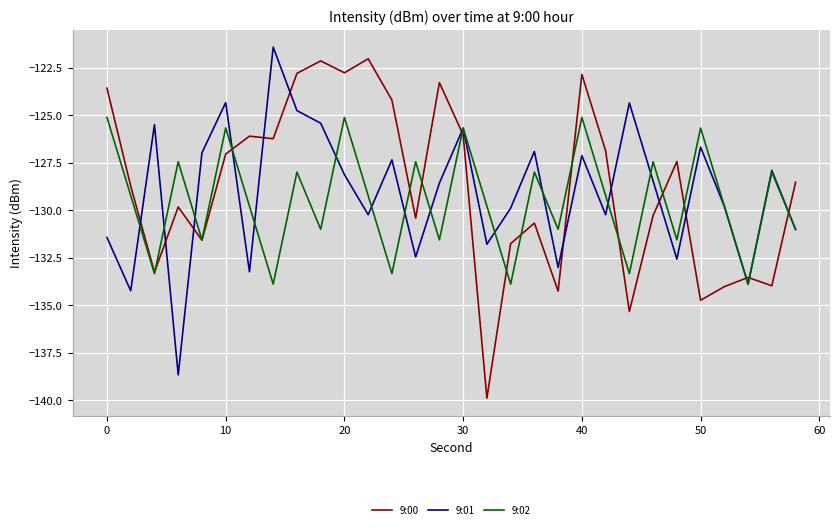

What is the maximum value for 9:00?

-122.0